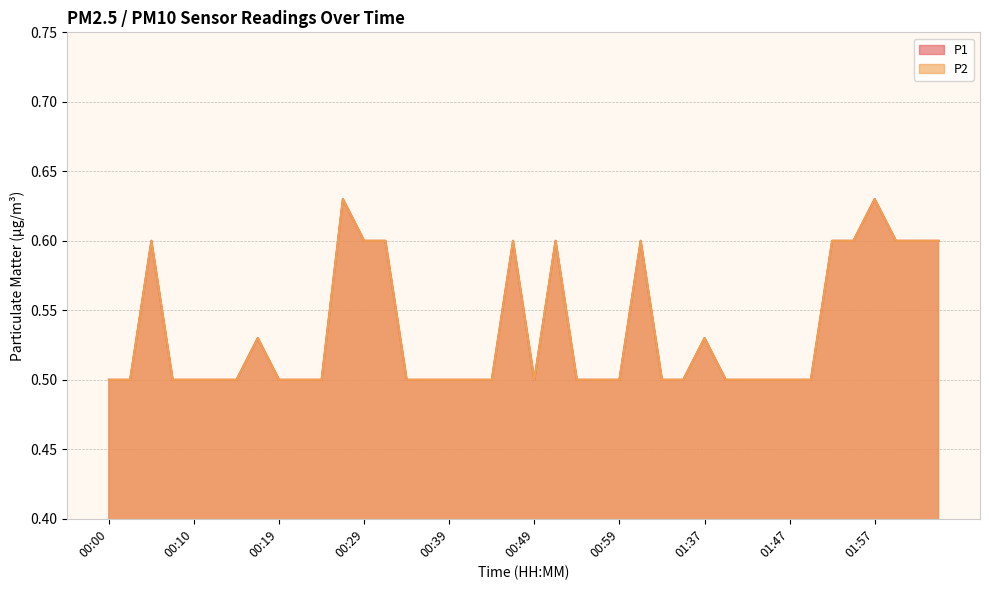

What is the minimum value shown in the chart?

0.5